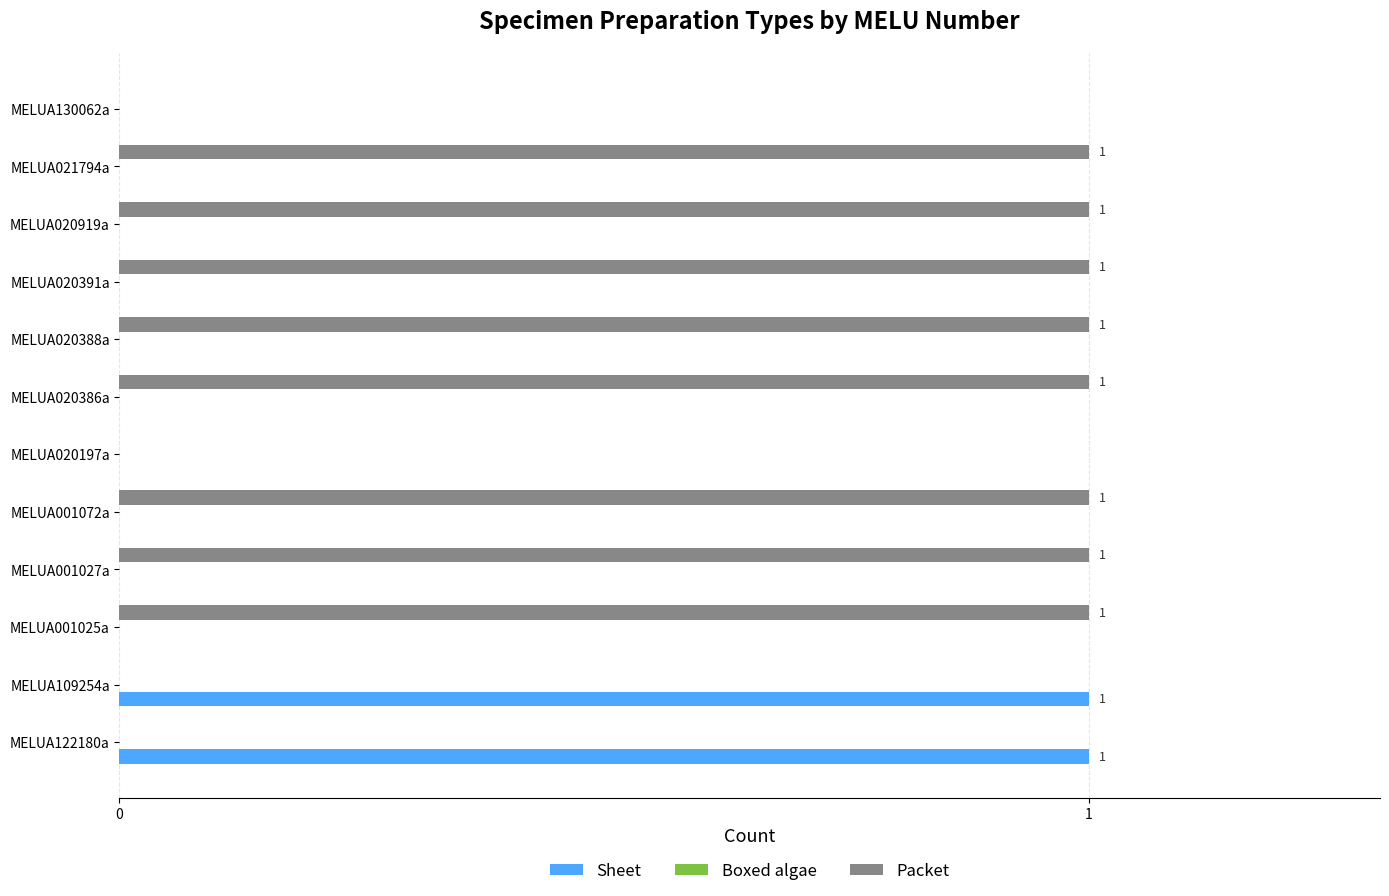

The Sheet series shows 0 at MELUA021794a. True or false?

True